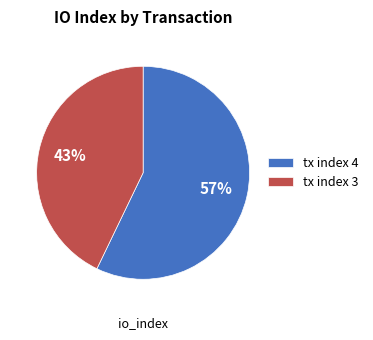

Is there a majority slice in this chart?

Yes